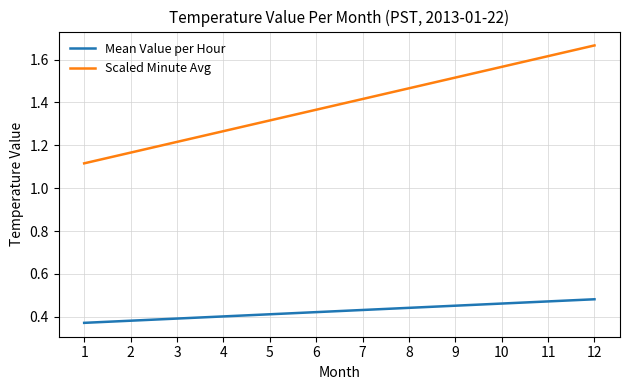

List the series in order of their overall mean, lowest first.

Mean Value per Hour, Scaled Minute Avg